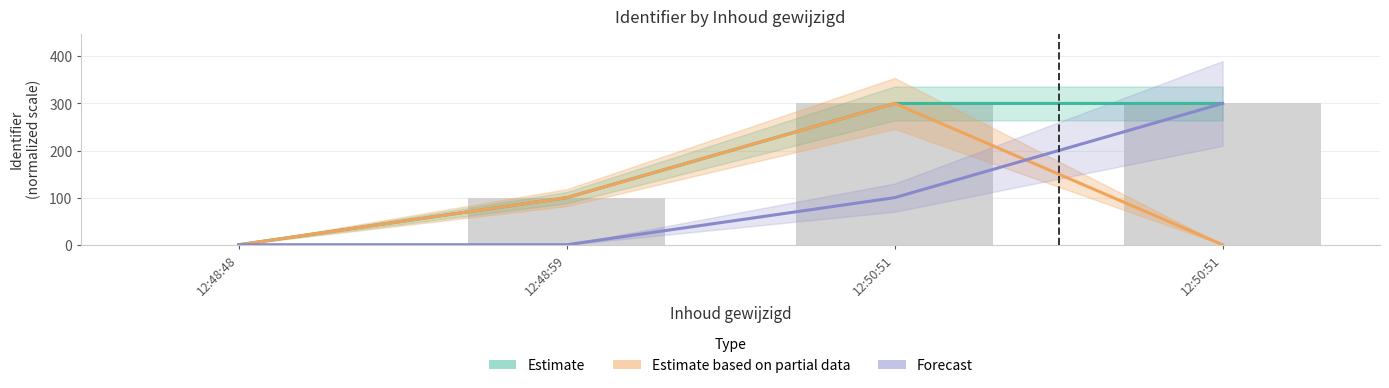

List the series in order of their peak value, highest first.

Estimate, Estimate based on partial data, Forecast